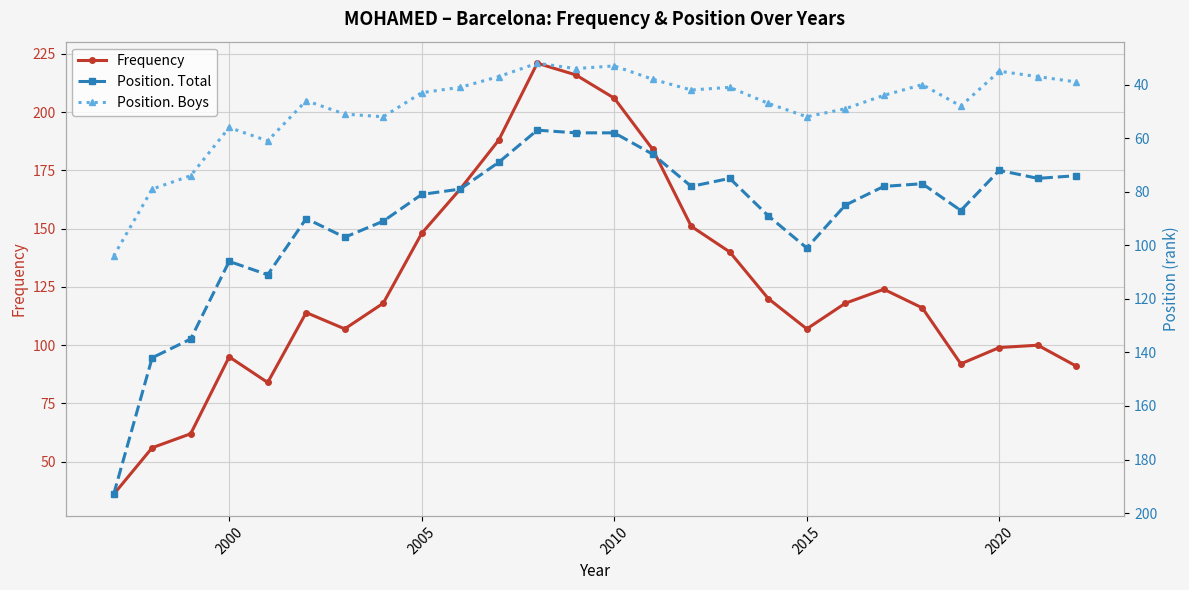

True or false: Frequency has a value of 165 at 2000.

False